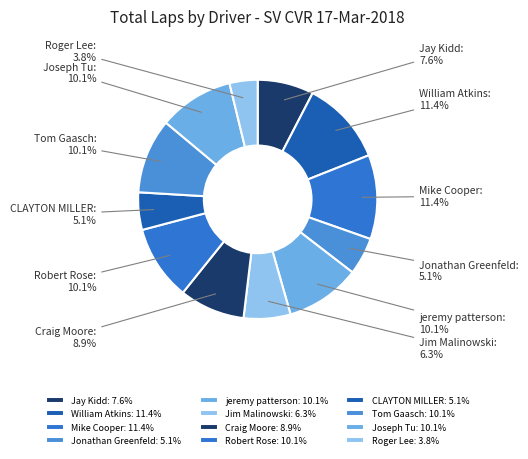

How much of the chart is everything except Craig Moore?

91.1%